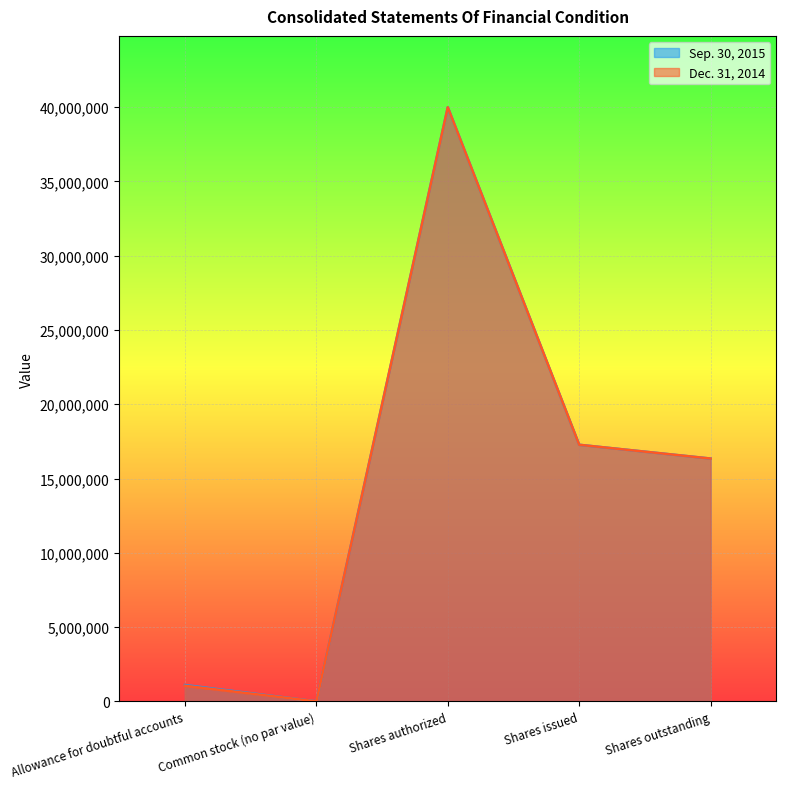

What is the difference between the maximum and minimum values in the Sep. 30, 2015 series?

40000000